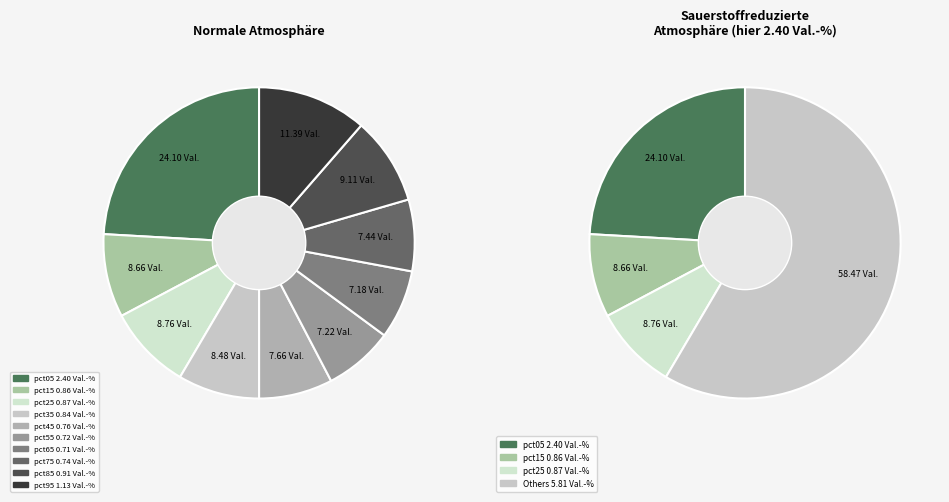

How many slices are in this pie chart?

10